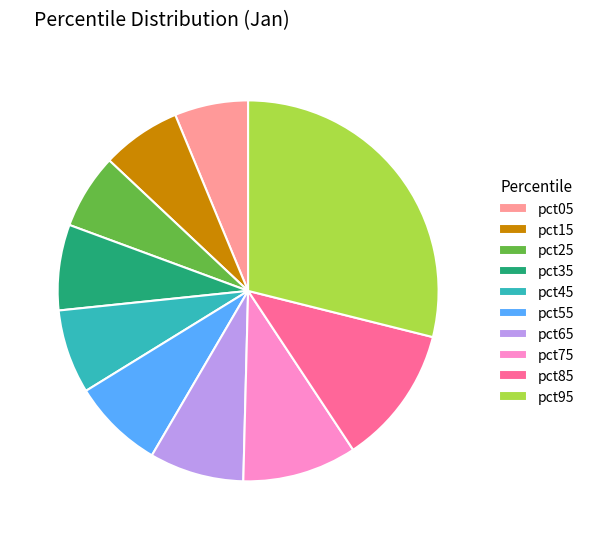

Is the sum of pct35 and pct65 greater than half?

No